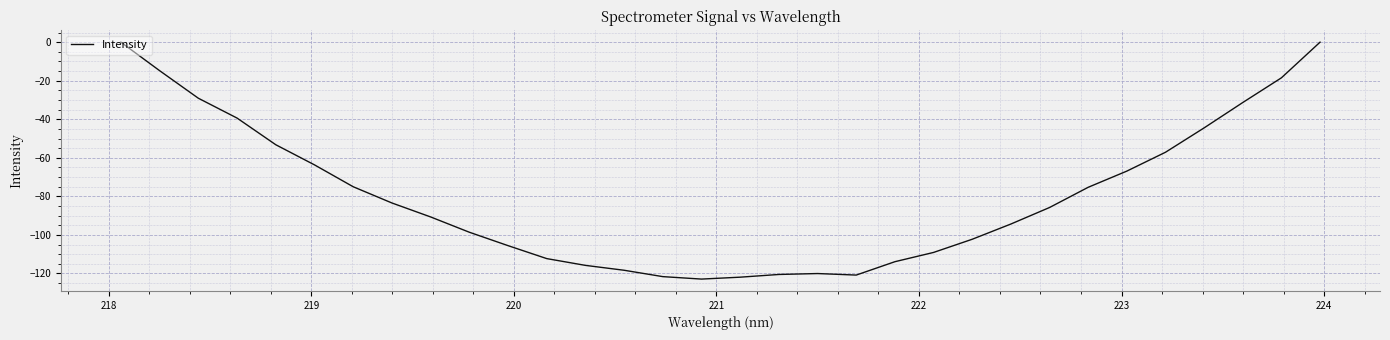

What is the minimum value shown in the chart?

-122.9